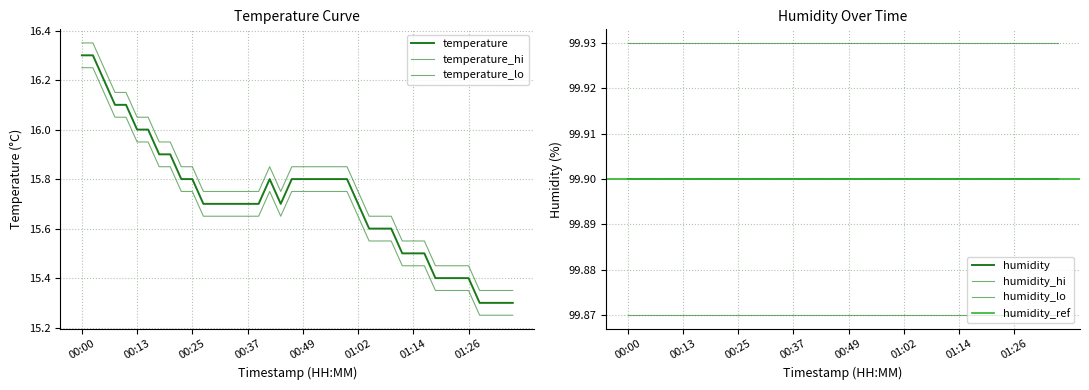

What is the label of the 23rd point from the right?

00:42